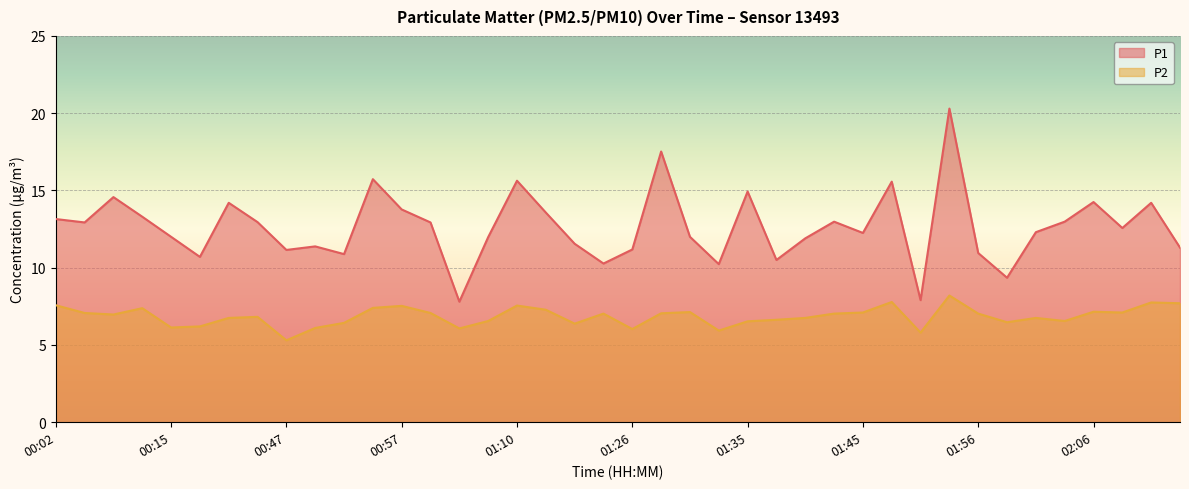

The P1 series shows 20.3 at 01:30. True or false?

False